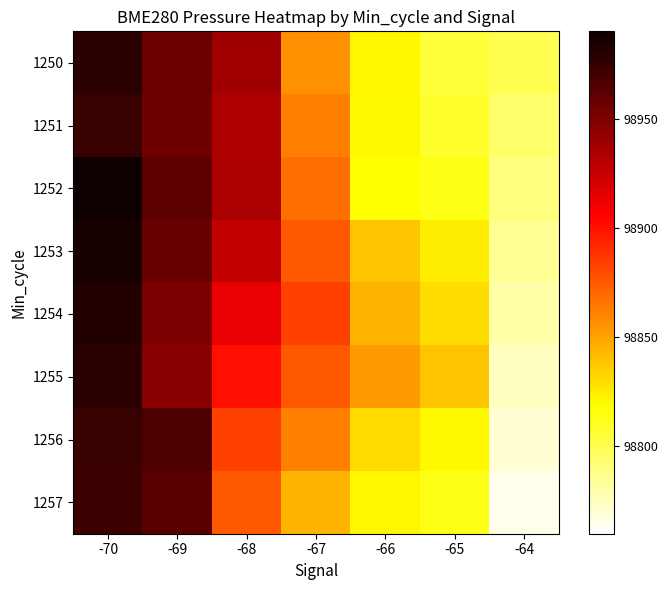

Reading left to right, what are all the values shown in this chart?

1250: -70=98979.0	-69=98956.4	-68=98938.3	-67=98856.8	-66=98821.8	-65=98805.4	-64=98800.0
1251: -70=98973.0	-69=98955.8	-68=98933.1	-67=98862.1	-66=98820.2	-65=98808.3	-64=98795.0
1252: -70=98987.4	-69=98961.0	-68=98934.6	-67=98868.5	-66=98817.9	-65=98813.1	-64=98790.0
1253: -70=98985.4	-69=98957.5	-68=98926.9	-67=98875.1	-66=98838.5	-65=98824.5	-64=98785.0
1254: -70=98981.6	-69=98950.6	-68=98913.4	-67=98883.8	-66=98844.2	-65=98830.5	-64=98780.0
1255: -70=98978.6	-69=98946.8	-68=98900.3	-67=98875.0	-66=98852.7	-65=98838.5	-64=98775.0
1256: -70=98973.7	-69=98966.7	-68=98883.8	-67=98862.1	-66=98830.5	-65=98820.2	-64=98770.0
1257: -70=98972.6	-69=98961.8	-68=98875.1	-67=98844.2	-66=98821.8	-65=98813.1	-64=98765.0